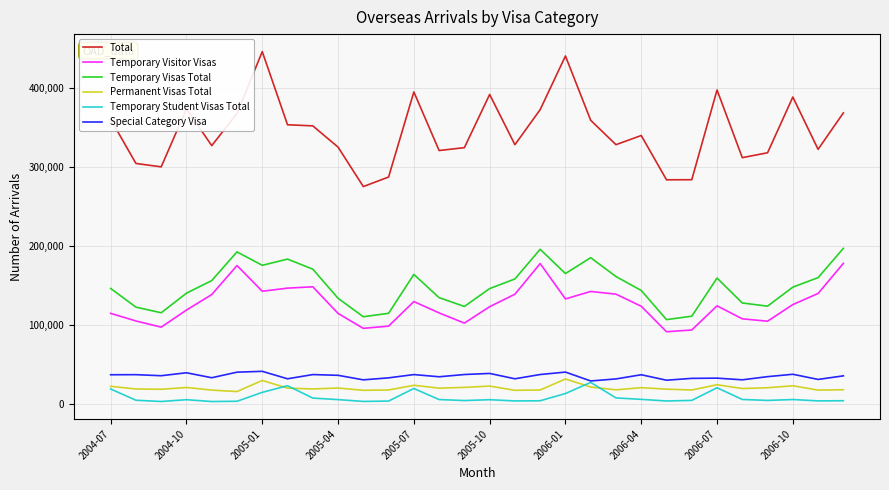

What are all the series names shown in the legend?

Total, Temporary Visitor Visas, Temporary Visas Total, Permanent Visas Total, Temporary Student Visas Total, Special Category Visa